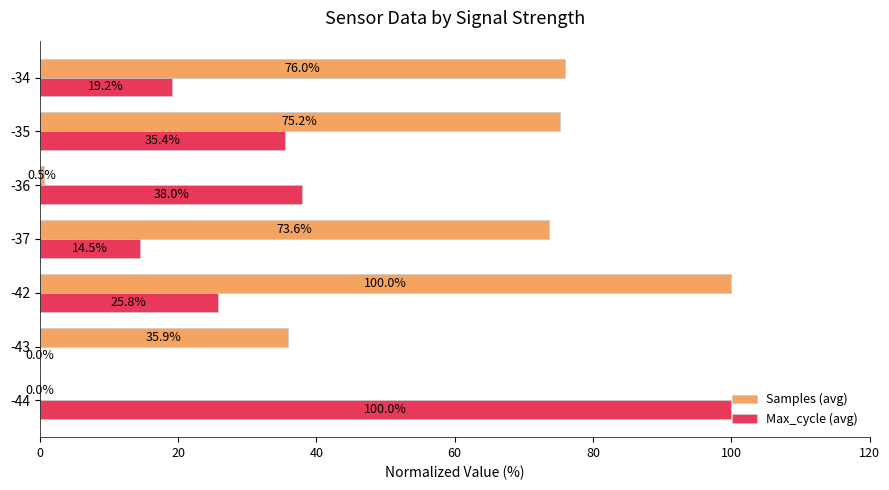

How many values in the Max_cycle (avg) series exceed 25?

4